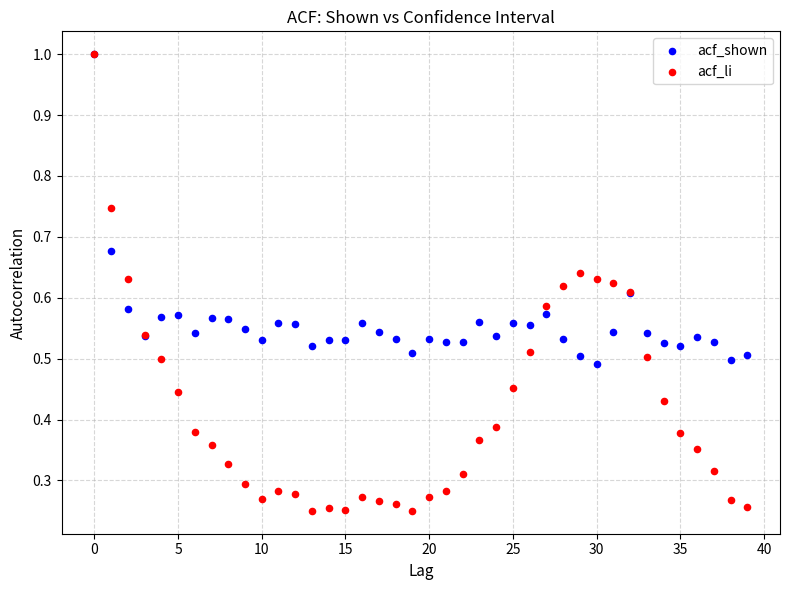

What are all the series names shown in the legend?

acf_shown, acf_li